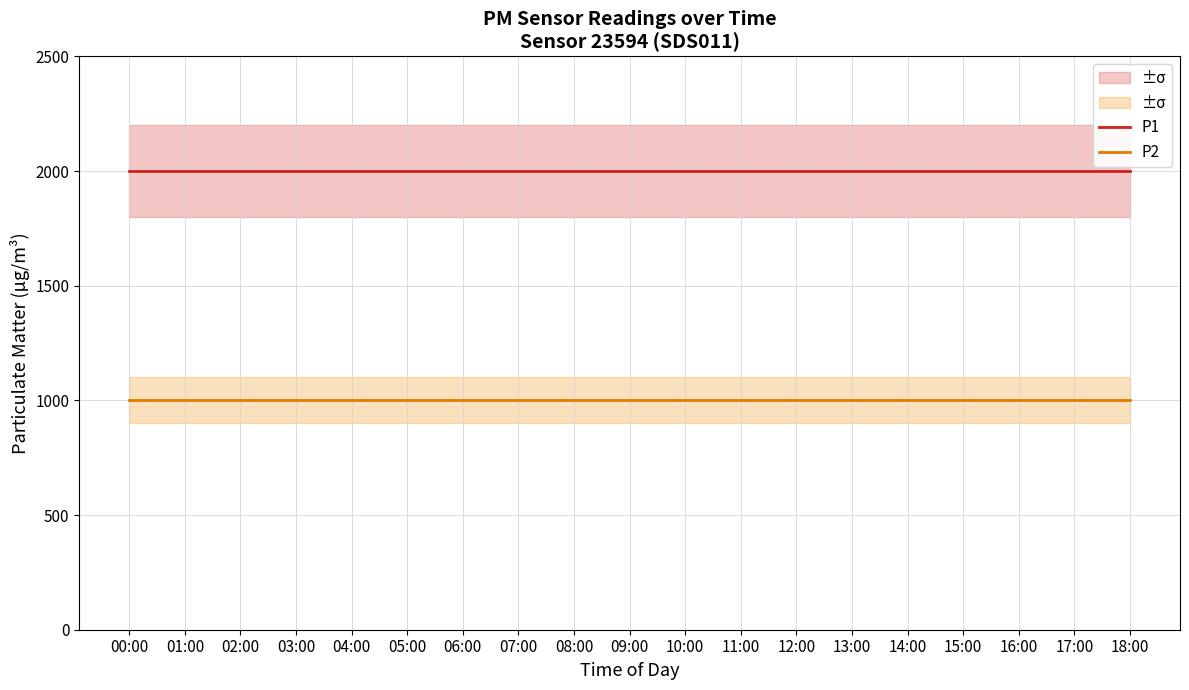

Rank the series by their maximum value, from lowest to highest.

P2, P1